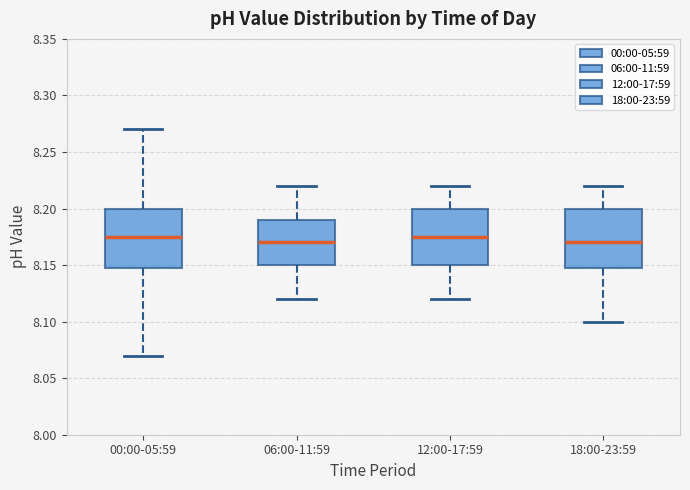

Reading left to right, read every box against the y-axis: the position of its median line, the range the box covers, and the ends of its whiskers. The values are not printed on the chart, so give them approximately, as read against the axis.

00:00-05:59: median 8.175, box 8.150 to 8.200, whiskers 8.070 to 8.270
06:00-11:59: median 8.170, box 8.150 to 8.190, whiskers 8.120 to 8.220
12:00-17:59: median 8.175, box 8.150 to 8.200, whiskers 8.120 to 8.220
18:00-23:59: median 8.170, box 8.150 to 8.200, whiskers 8.100 to 8.220